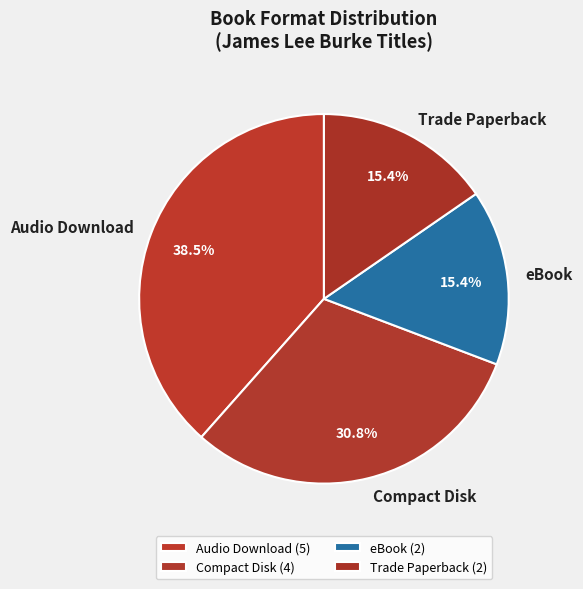

Count the number of slices in the pie.

4